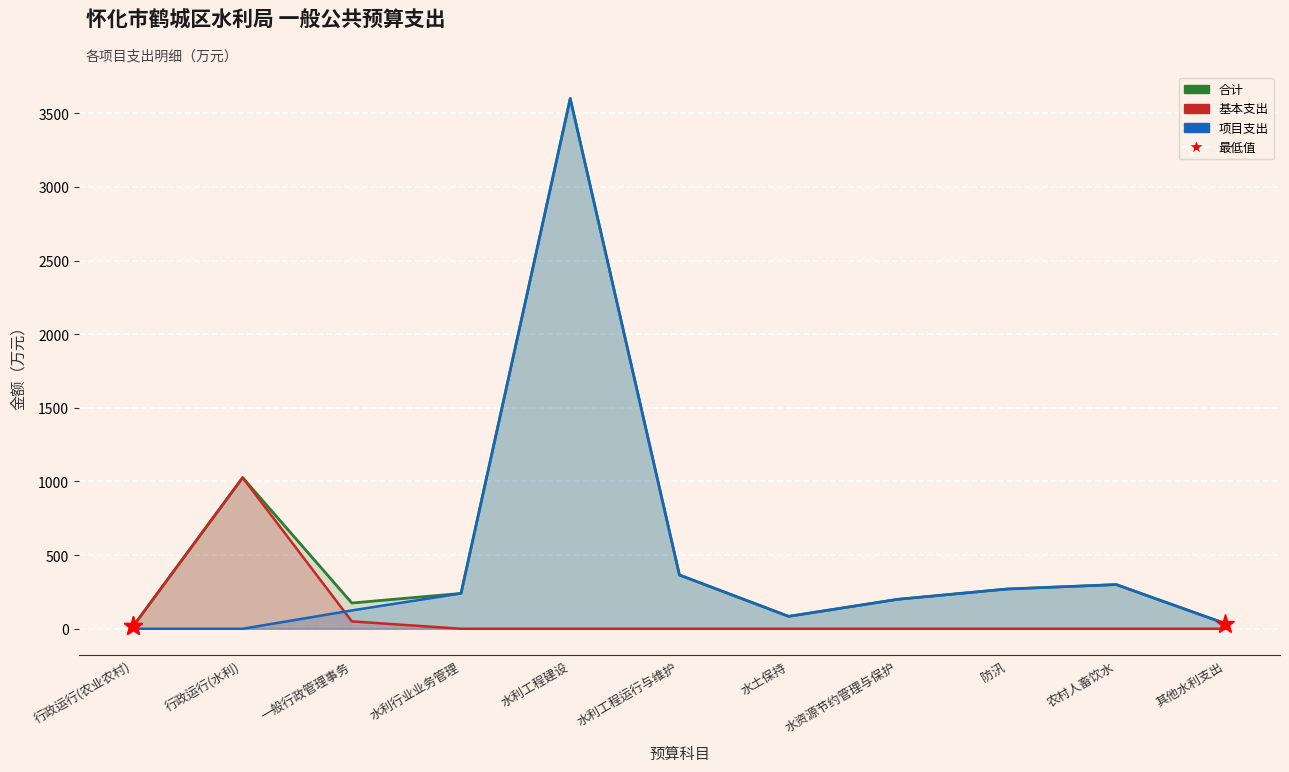

Reading left to right, transcribe all the data shown in this chart.

合计: 行政运行(农业农村)=20.0	行政运行(水利)=1026.3	一般行政管理事务=174.8	水利行业业务管理=240.0	水利工程建设=3600.0	水利工程运行与维护=365.0	水土保持=84.2	水资源节约管理与保护=200.0	防汛=269.8	农村人畜饮水=300.0	其他水利支出=35.0
基本支出: 行政运行(农业农村)=20.0	行政运行(水利)=1026.3	一般行政管理事务=50.3	水利行业业务管理=0.0	水利工程建设=0.0	水利工程运行与维护=0.0	水土保持=0.0	水资源节约管理与保护=0.0	防汛=0.0	农村人畜饮水=0.0	其他水利支出=0.0
项目支出: 行政运行(农业农村)=0.0	行政运行(水利)=0.0	一般行政管理事务=124.5	水利行业业务管理=240.0	水利工程建设=3600.0	水利工程运行与维护=365.0	水土保持=84.2	水资源节约管理与保护=200.0	防汛=269.8	农村人畜饮水=300.0	其他水利支出=35.0